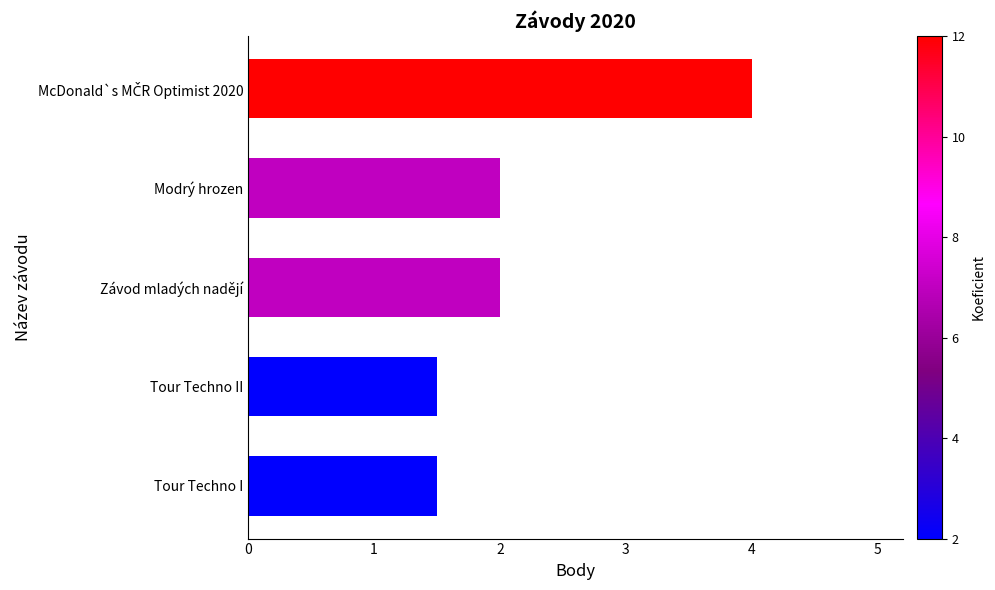

What is the change in value from Tour Techno II to Závod mladých nadějí?

+0.5